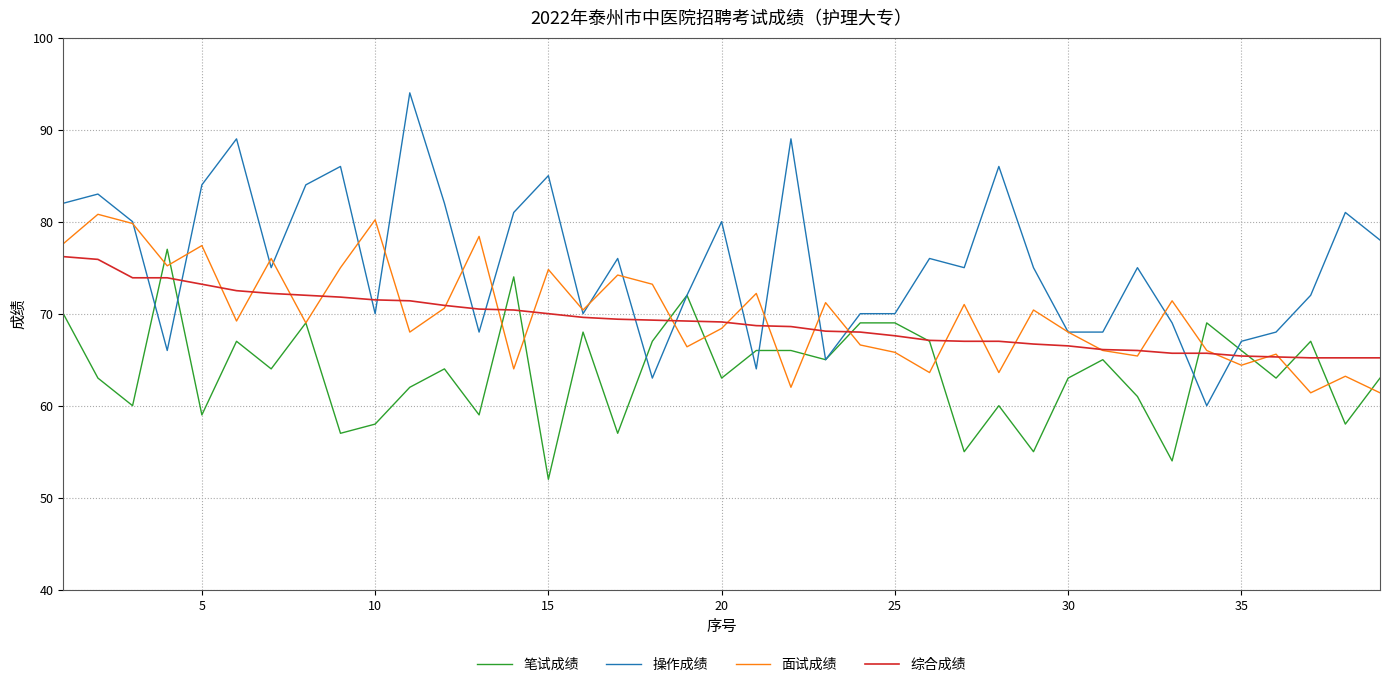

Which series has the largest total across all categories?

操作成绩